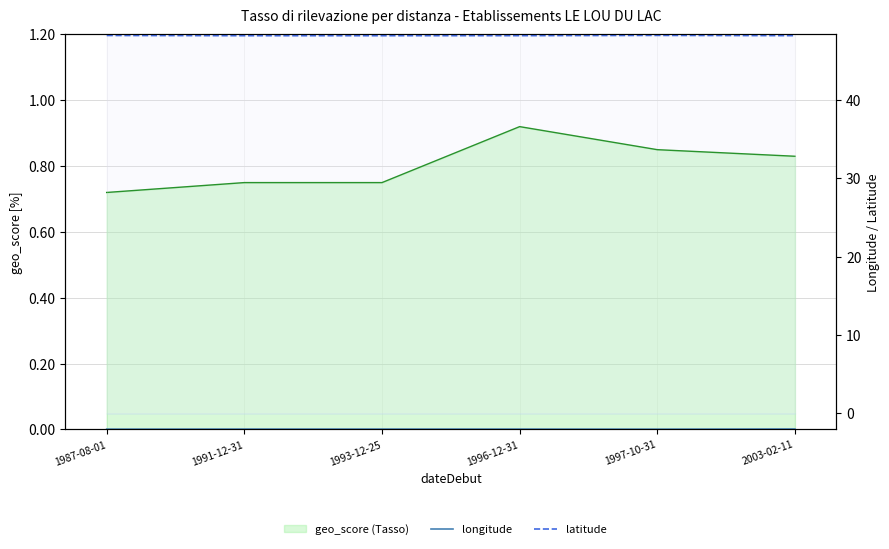

What is the sum of all latitude values?

289.2